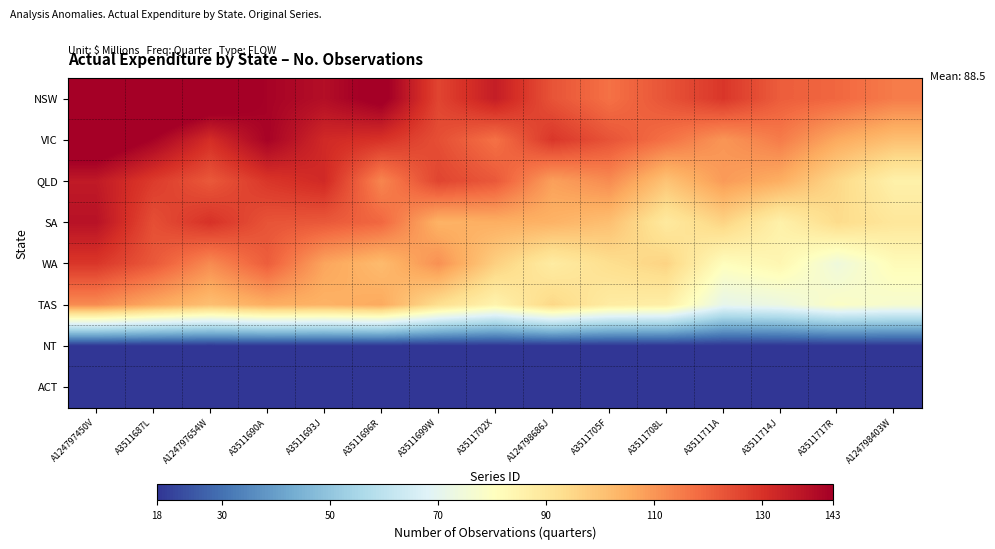

Between A124797450V and A124797654W, which is larger?

A124797654W